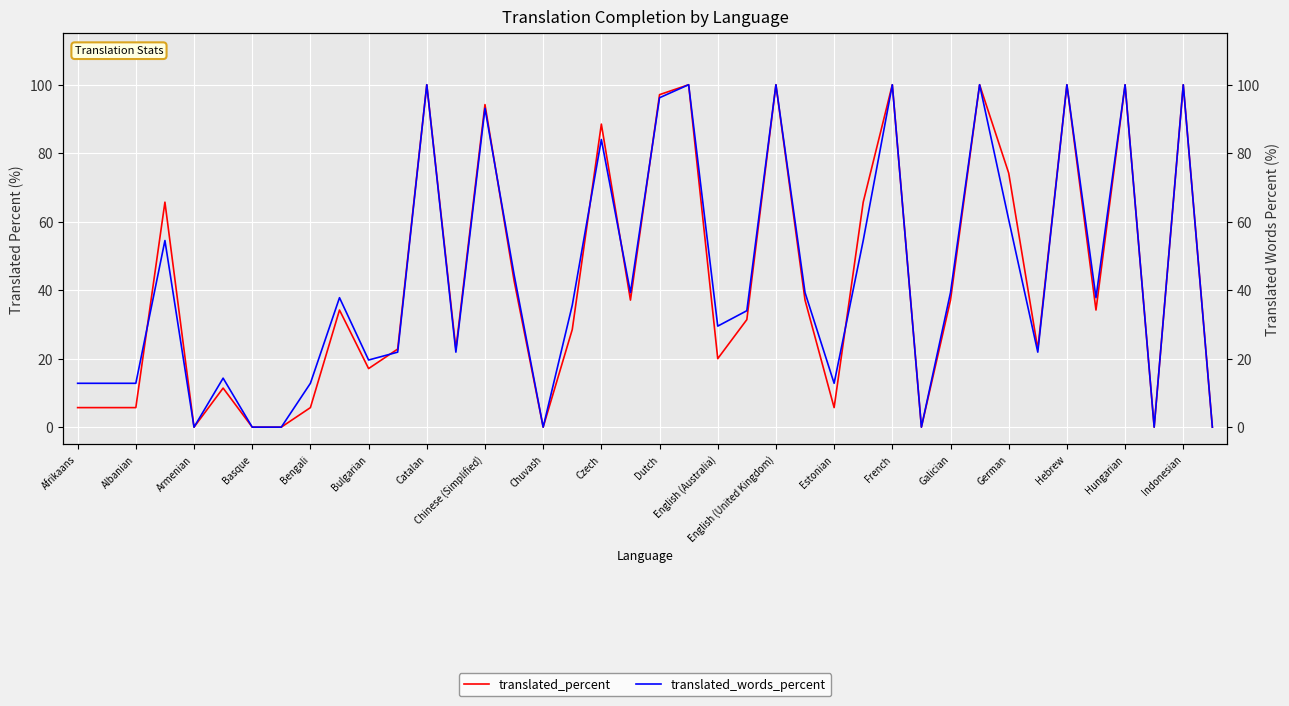

Read the translated_percent value at 31.

100.0